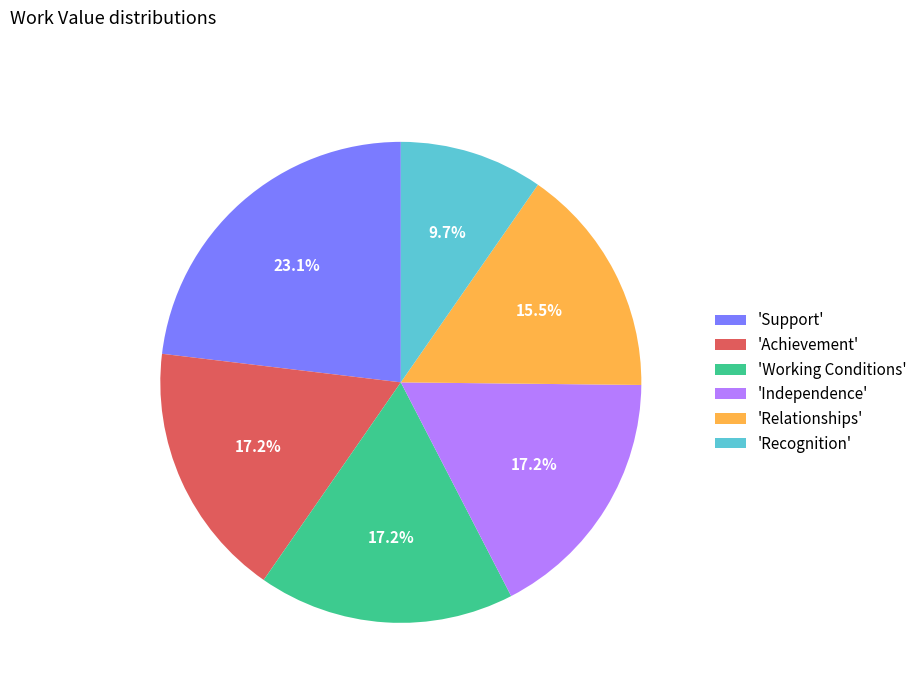

Which slice is the largest?

'Support'